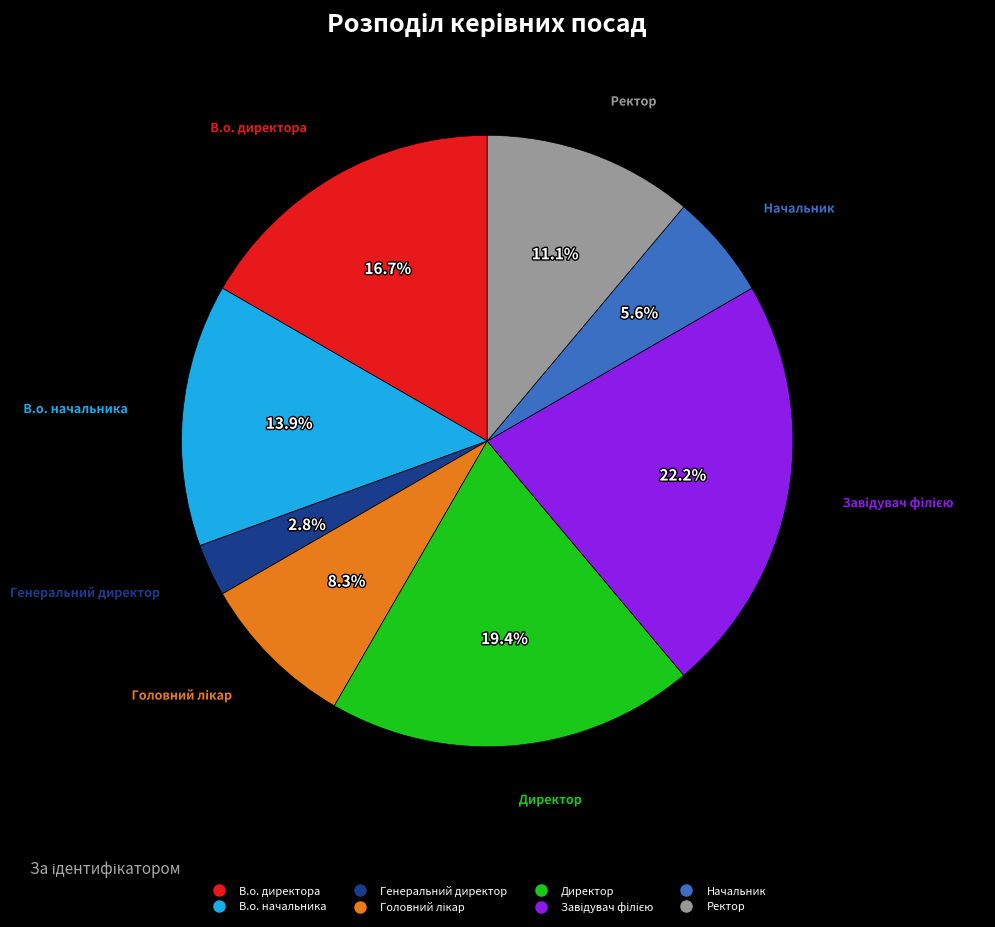

True or false: В.о. начальника accounts for 26% of the total.

False